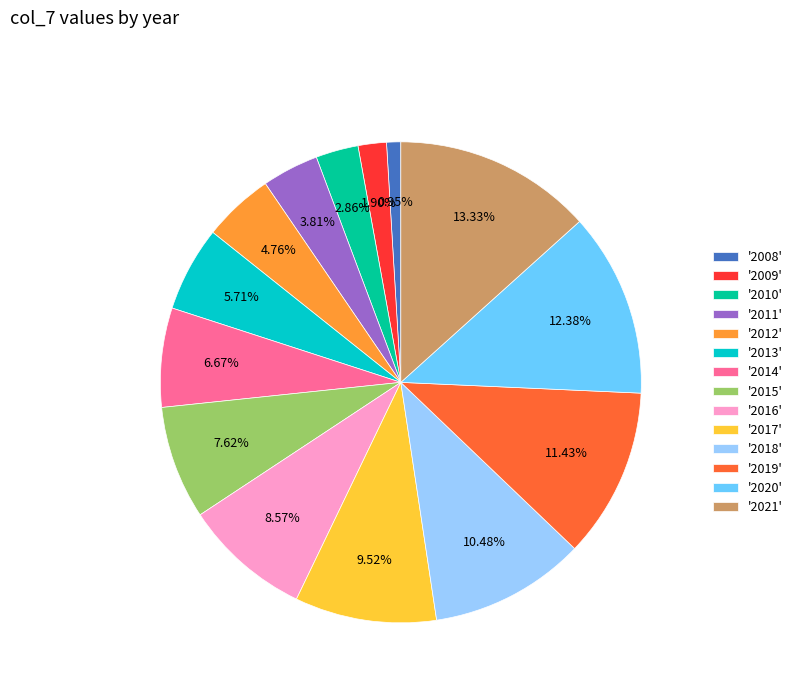

Is there any slice that represents more than half of the pie?

No